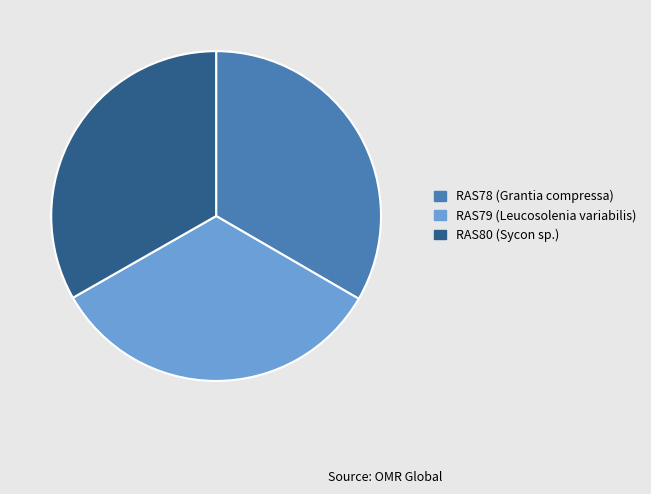

Is there a majority slice in this chart?

No